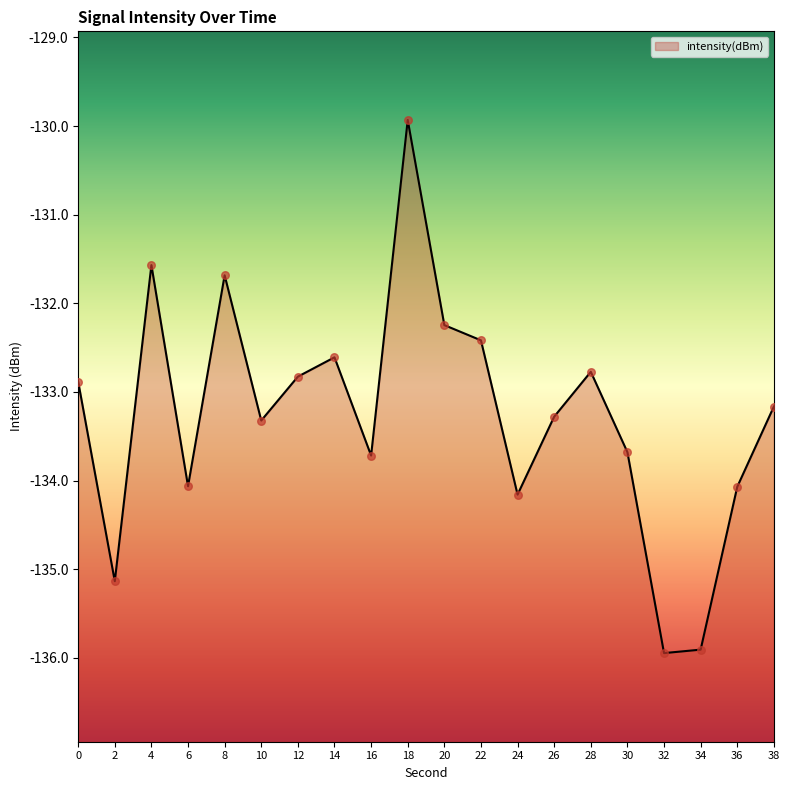

Between 18 and 2, which is larger?

18